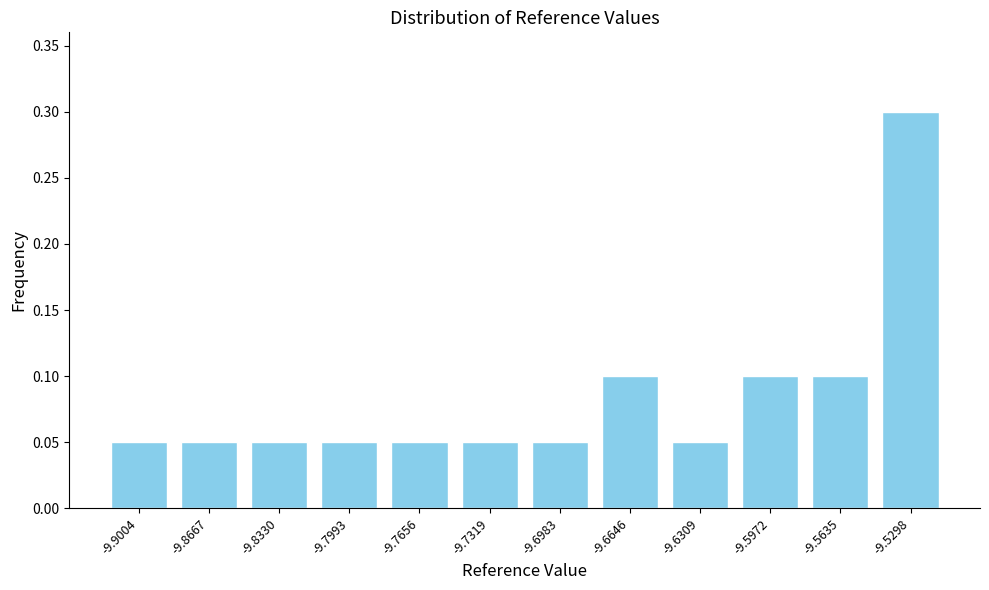

At which category does the chart reach its peak across all series?

-9.5298